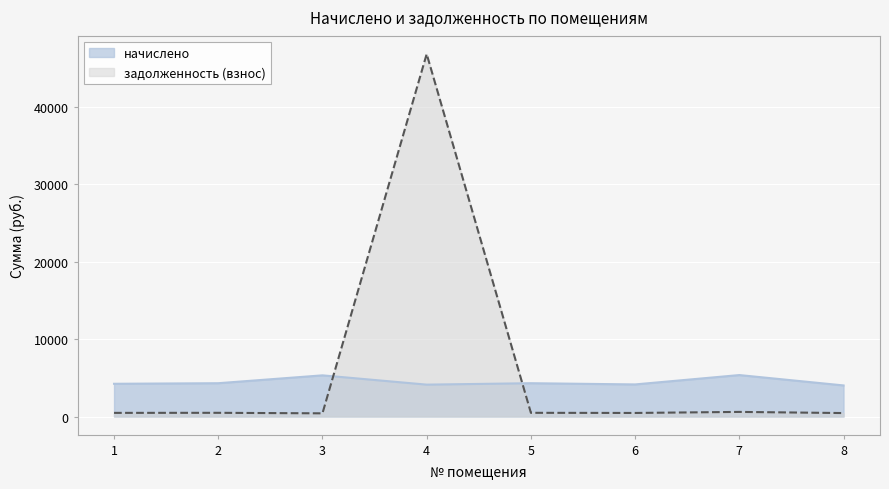

What is the average value of the начислено series?

4473.9